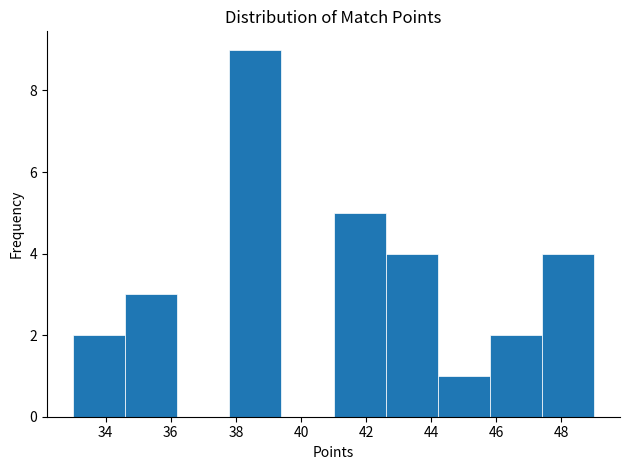

Over which range of the x-axis is the bar tallest?

37.8 to 39.4